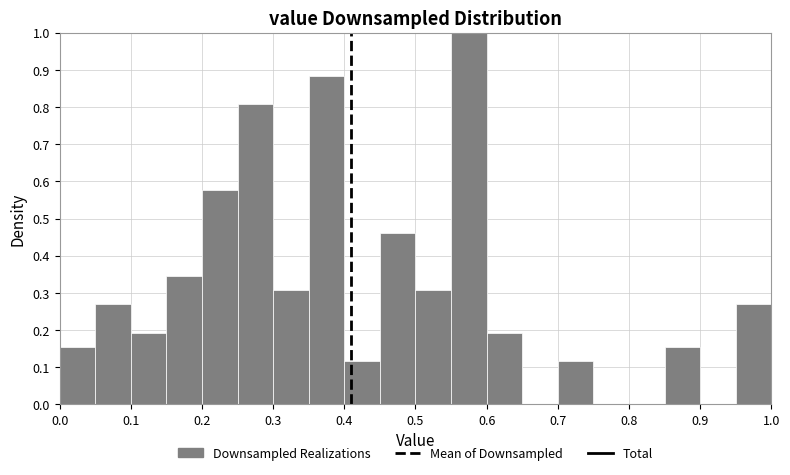

Reading left to right, list every bar in this chart as the range it spans on the x-axis followed by its height. The values are not printed on the chart, so give them approximately, as read against the axis.

0.00 to 0.05: 0.15
0.05 to 0.10: 0.27
0.10 to 0.15: 0.19
0.15 to 0.20: 0.35
0.20 to 0.25: 0.58
0.25 to 0.30: 0.81
0.30 to 0.35: 0.31
0.35 to 0.40: 0.88
0.40 to 0.45: 0.12
0.45 to 0.50: 0.46
0.50 to 0.55: 0.31
0.55 to 0.60: 1.00
0.60 to 0.65: 0.19
0.65 to 0.70: 0
0.70 to 0.75: 0.12
0.75 to 0.80: 0
0.80 to 0.85: 0
0.85 to 0.90: 0.15
0.90 to 0.95: 0
0.95 to 1.00: 0.27